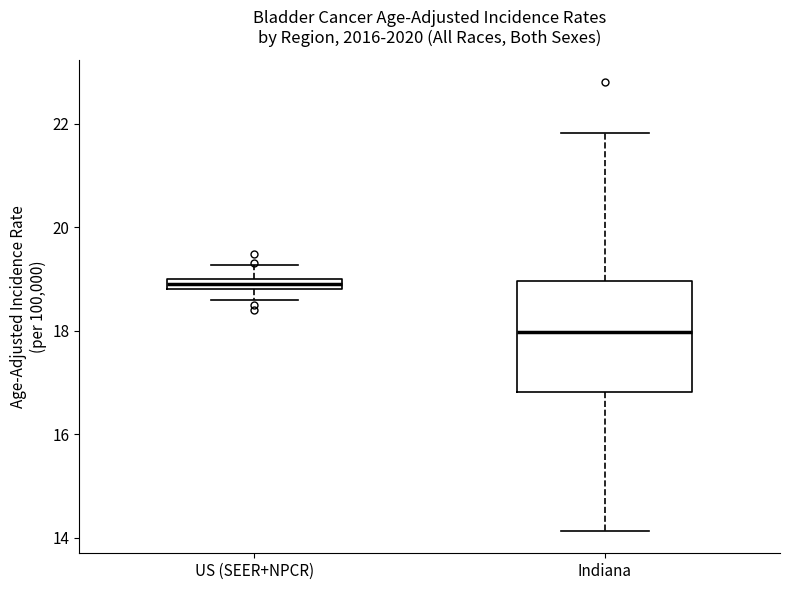

Which box's median line is the highest?

US (SEER+NPCR)